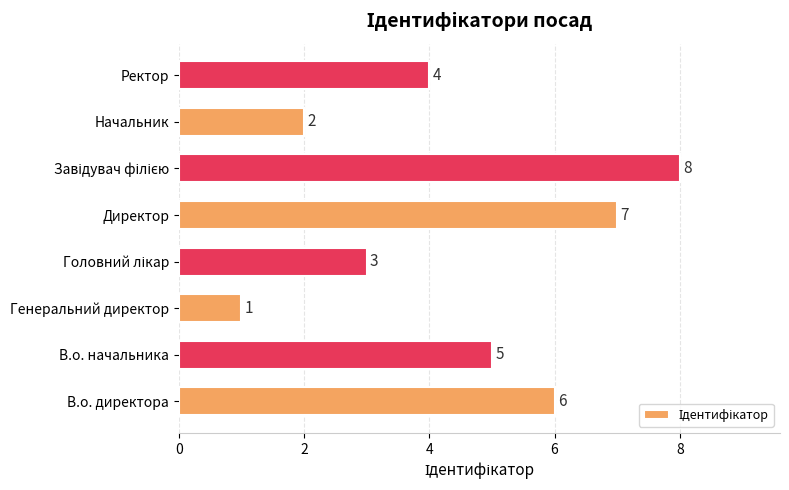

Reading bottom to top, what are all the values shown in this chart?

6	5	1	3	7	8	2	4